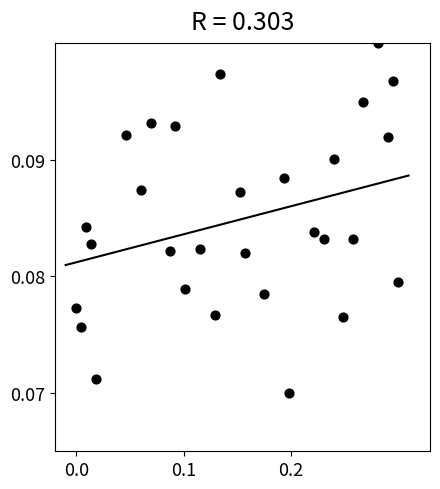

What is the range of X values (max minus min)?

0.3